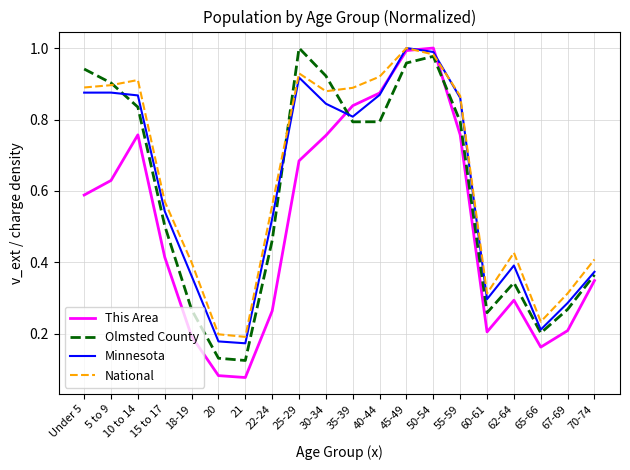

How many distinct data groups are displayed?

4